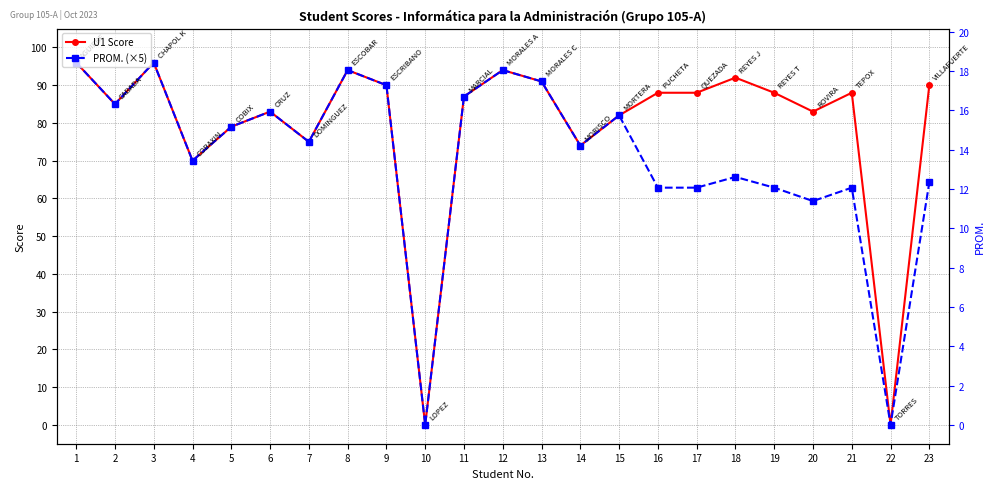

Where is the first local maximum for U1 Score?

3